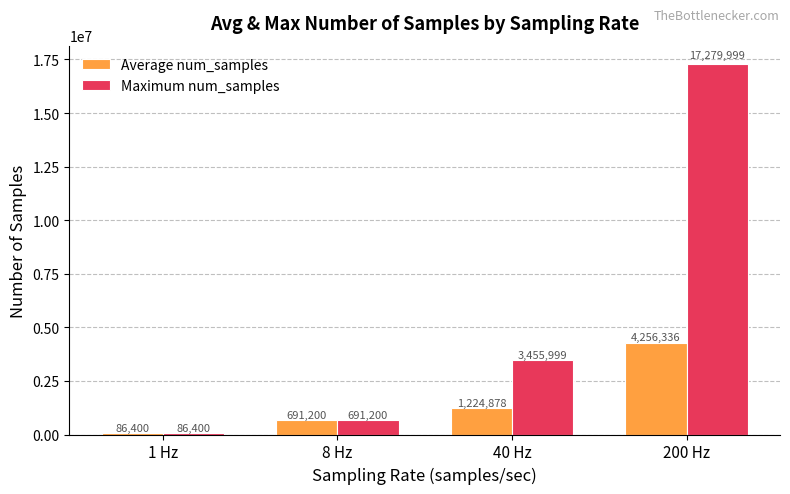

What is the value of the Maximum num_samples bar at the 2nd from the left?

691200.0